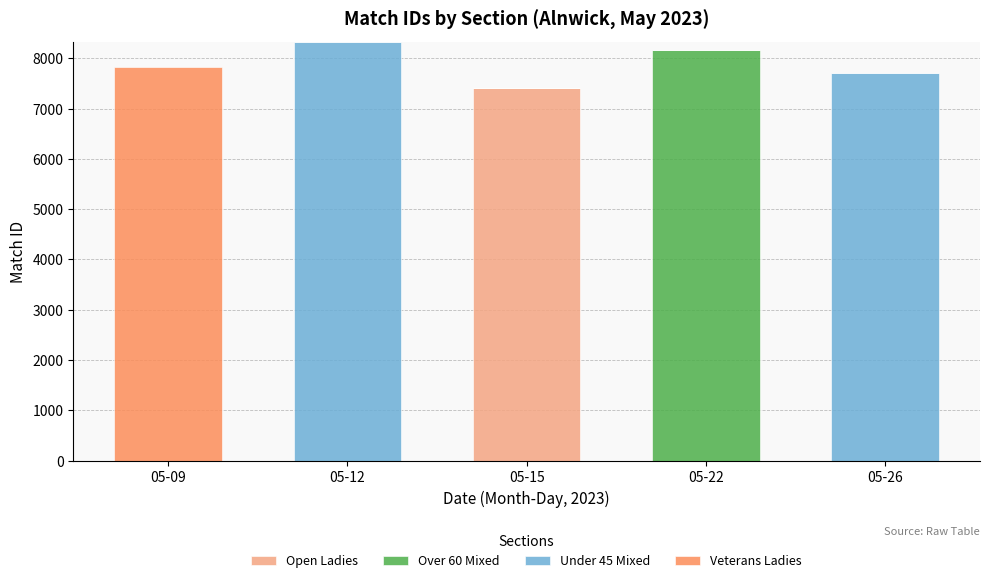

Count the number of categories in the chart.

5